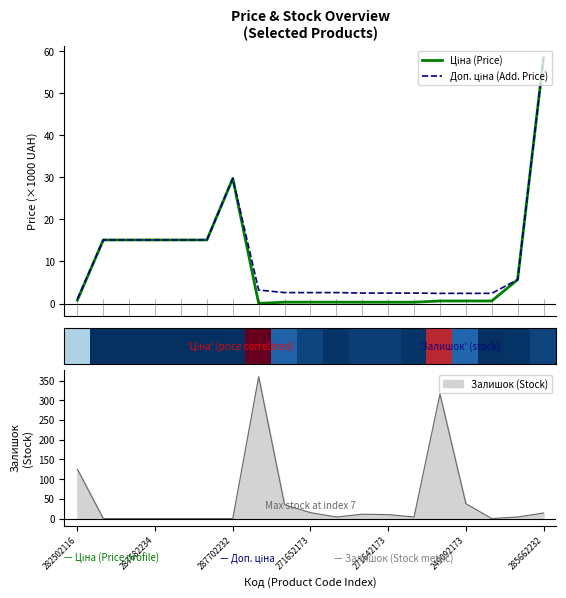

What is the maximum value for Залишок (Stock)?

360